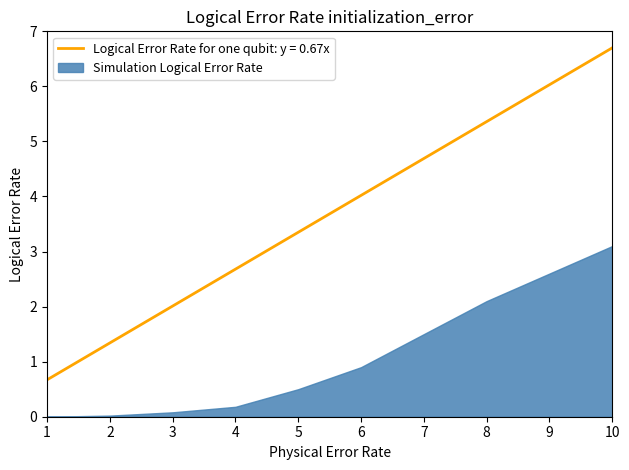

At which category is the sum across all series the highest?

10